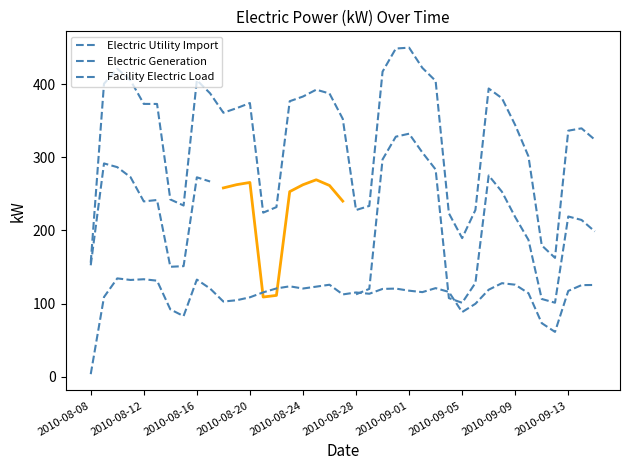

What is the sum of all Electric Generation values?

4347.5